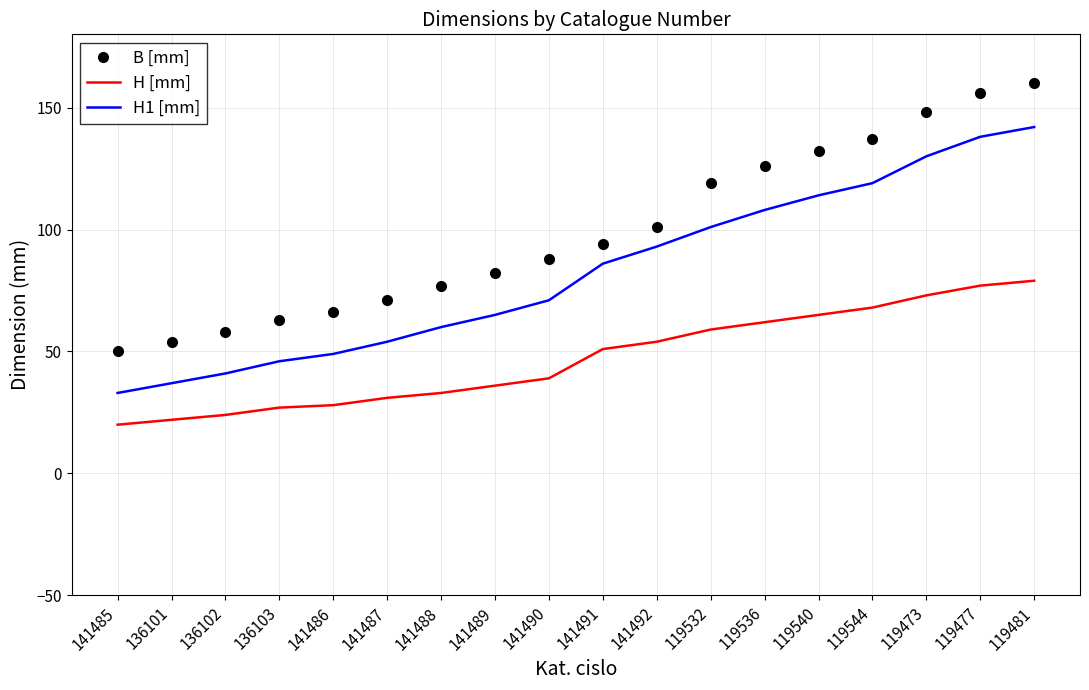

Reading left to right, what are all the values shown in this chart?

B [mm]: 50	54	58	63	66	71	77	82	88	94	101	119	126	132	137	148	156	160
H [mm]: 20	22	24	27	28	31	33	36	39	51	54	59	62	65	68	73	77	79
H1 [mm]: 33	37	41	46	49	54	60	65	71	86	93	101	108	114	119	130	138	142